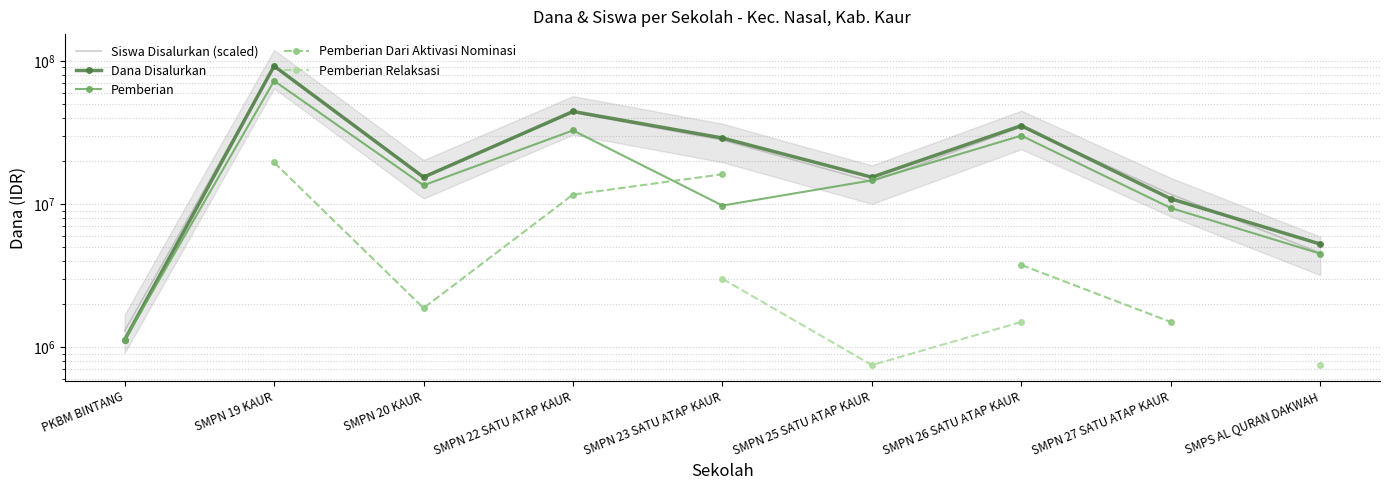

Which series has the largest total across all categories?

Dana Disalurkan